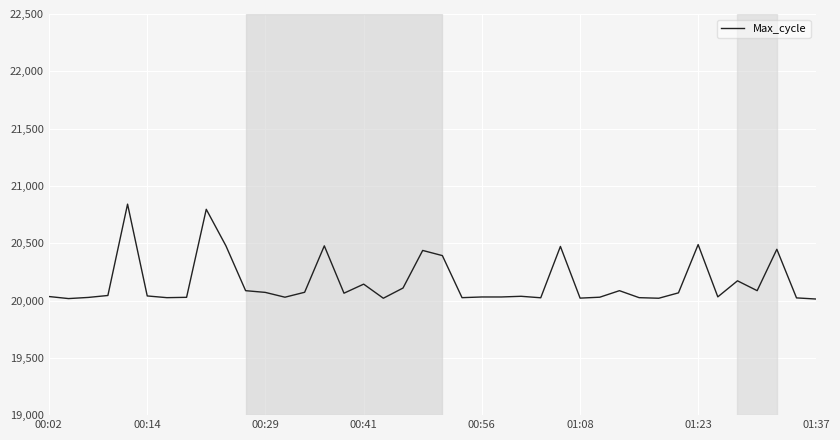

What is the difference between the maximum and minimum values?

828